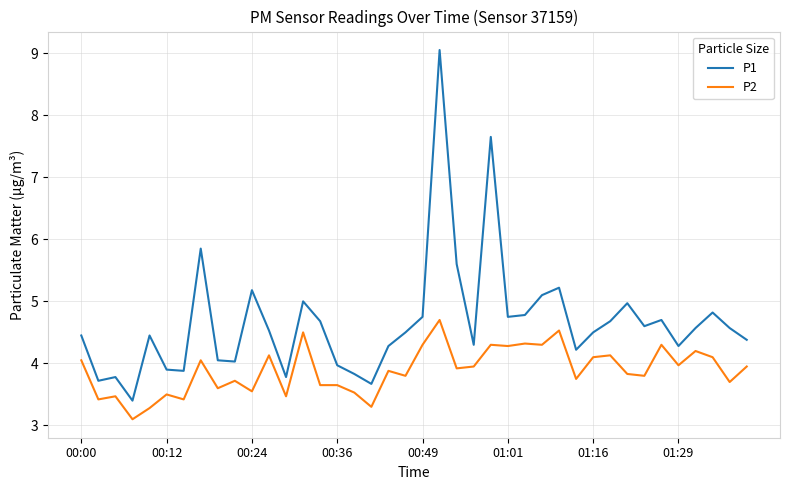

List the series in order of their peak value, lowest first.

P2, P1